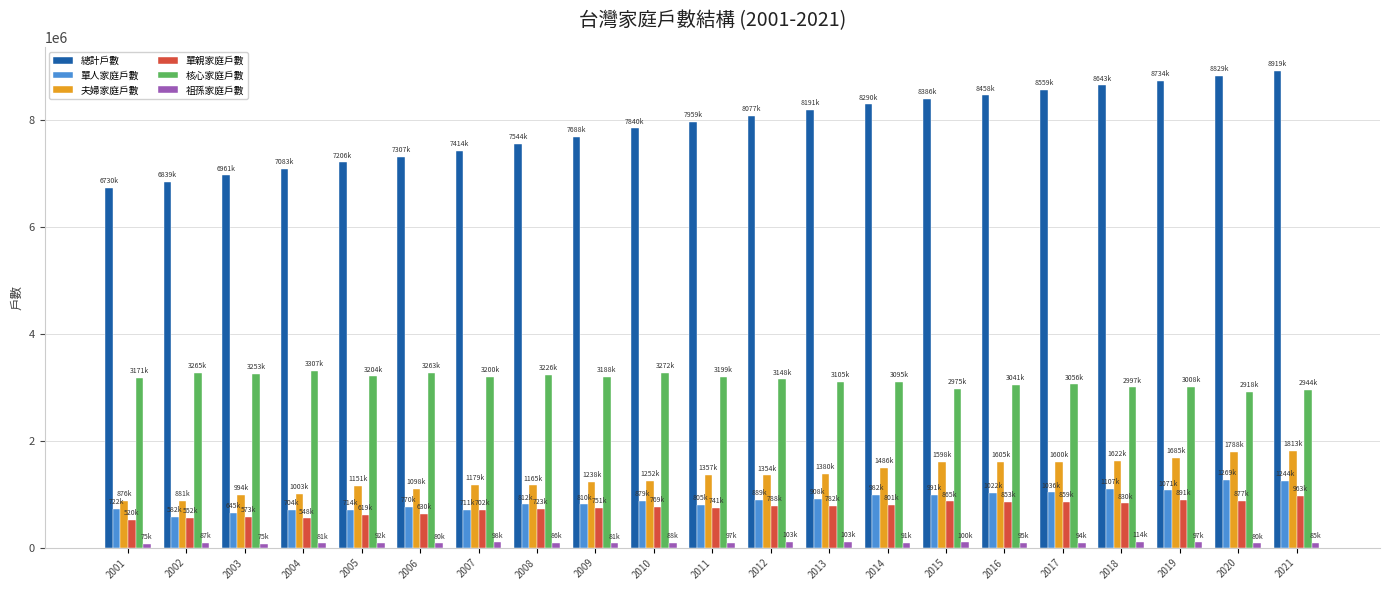

What is the value of the 夫婦家庭戶數 bar at the 15th from the left?

1598503